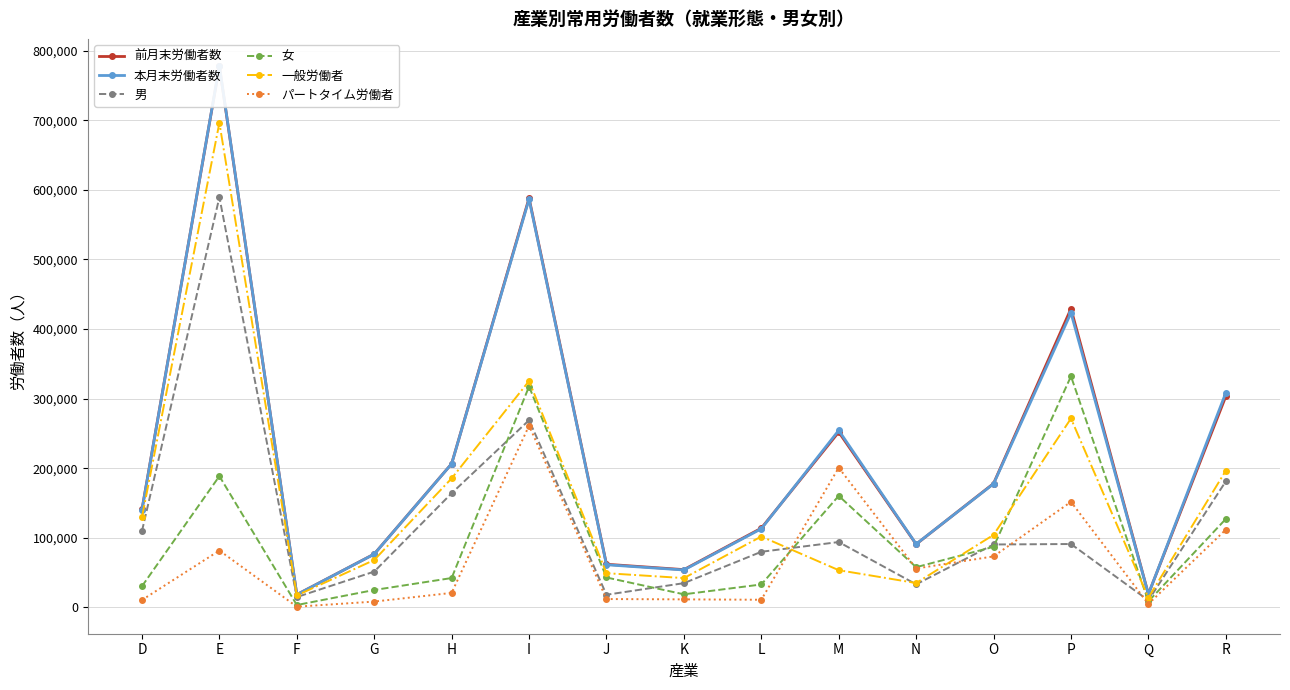

Which series has the largest range (max minus min)?

本月末労働者数